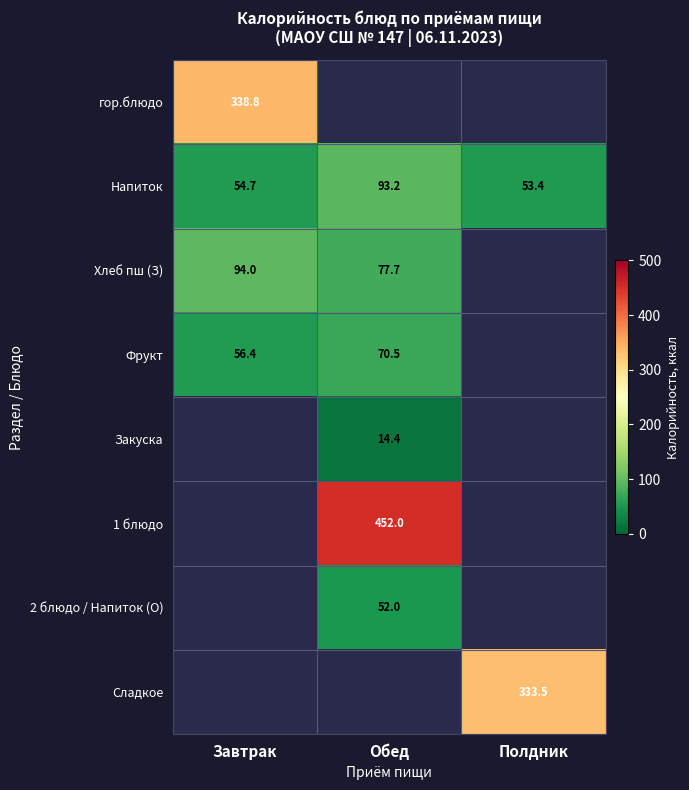

What is the sum of all Напиток values?

201.3